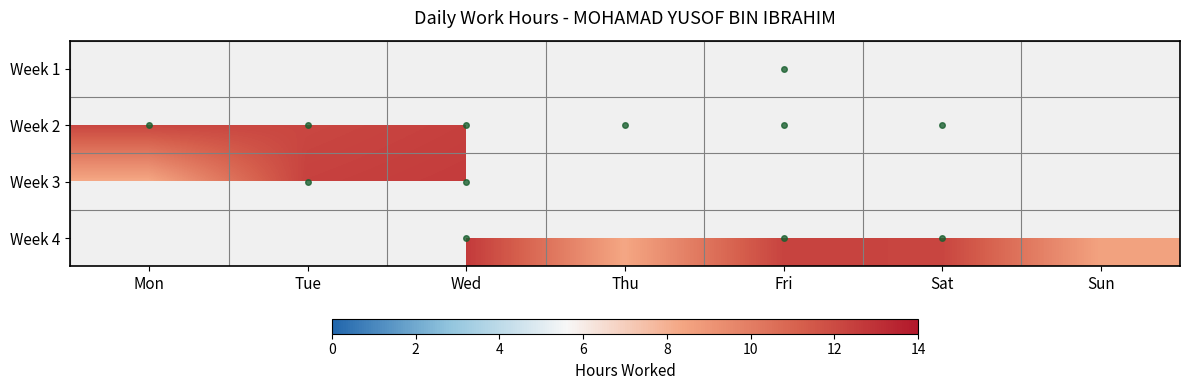

Is it true that Week 4 equals 12.2 at Sat?

True